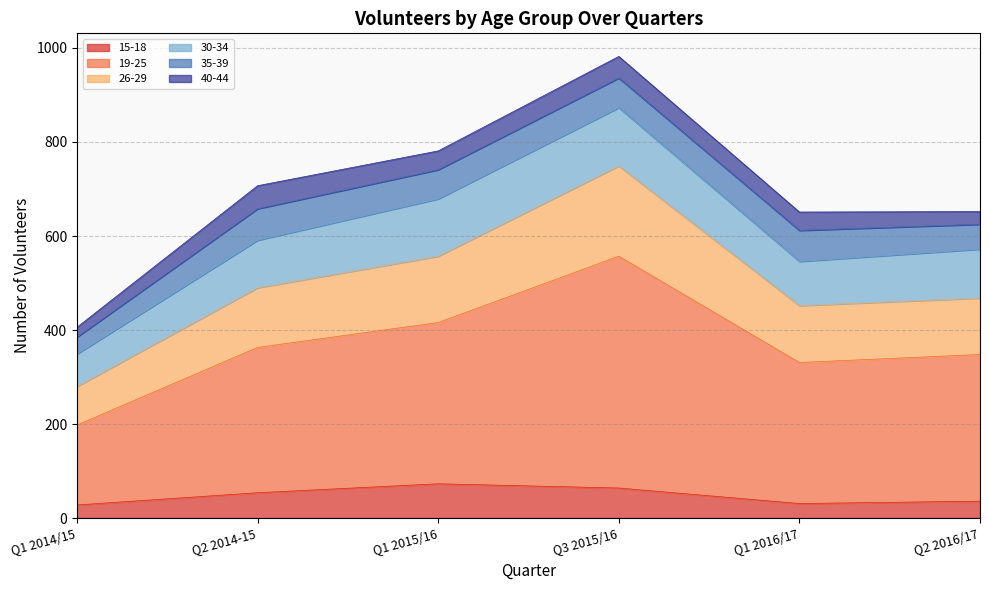

Rank the categories by 19-25 value from highest to lowest.

Q3 2015/16, Q1 2015/16, Q2 2014-15, Q2 2016/17, Q1 2016/17, Q1 2014/15